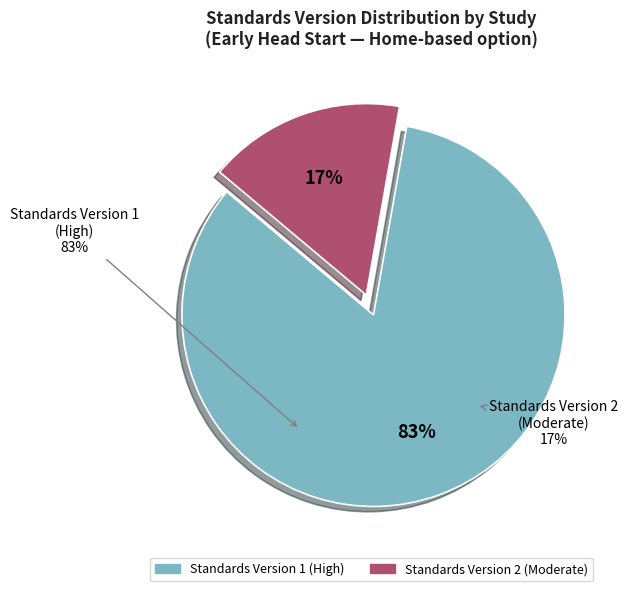

Does Standards Version 1 (High) represent more than half of the total?

Yes